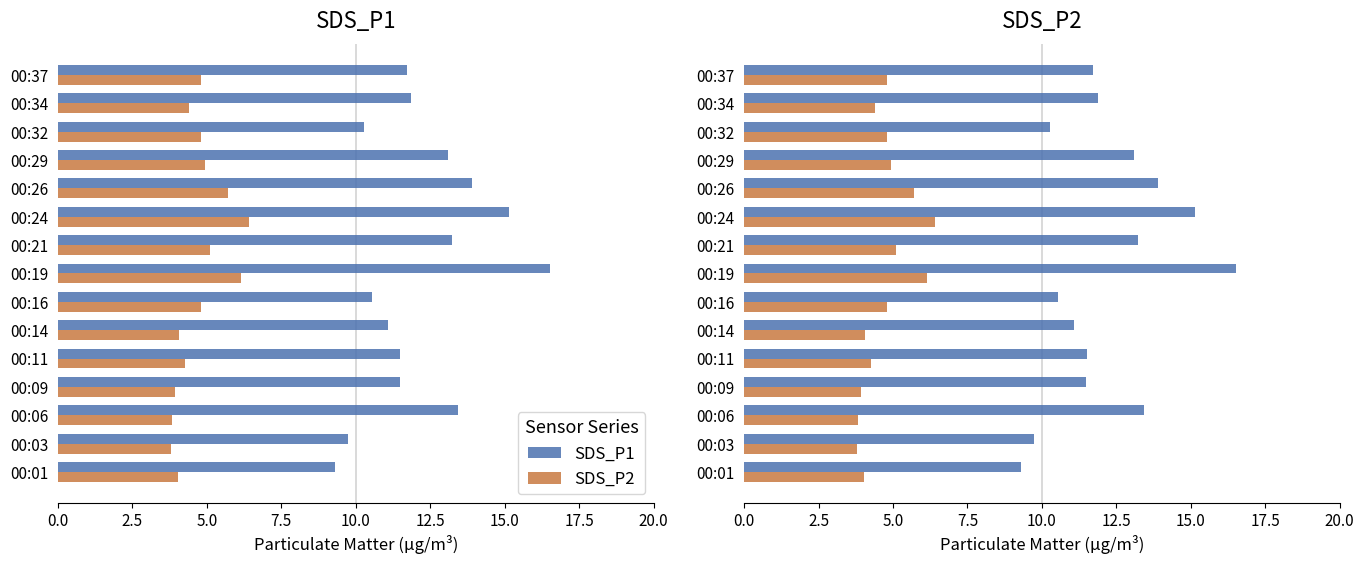

Which series changed the most between 00:09 and 00:11?

SDS_P2